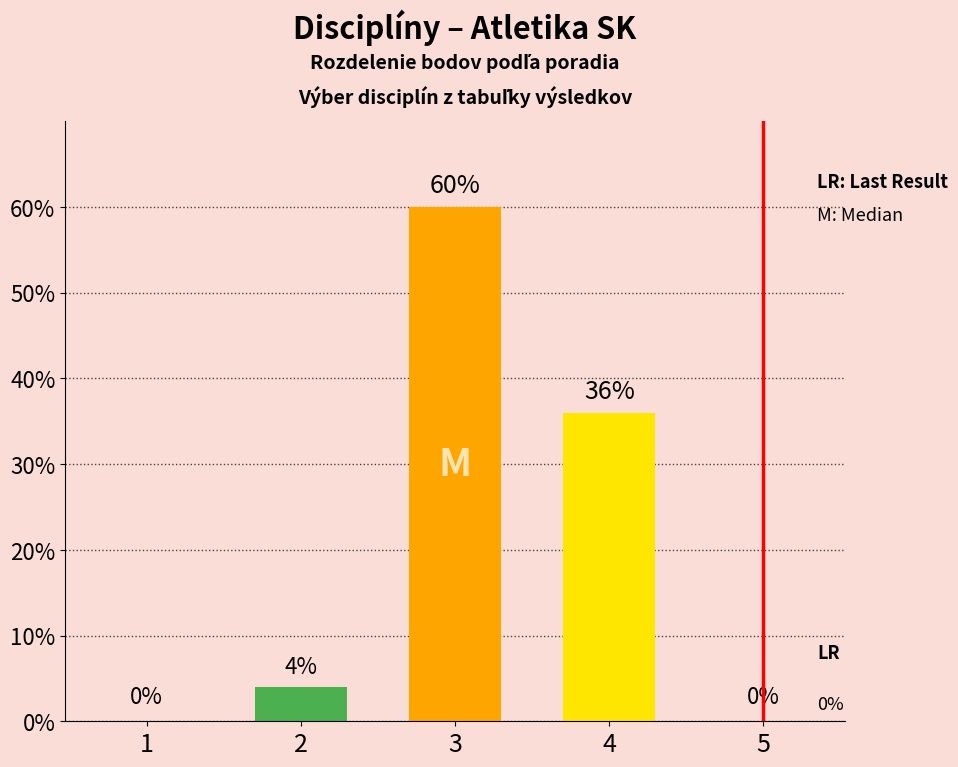

How many series are shown in this chart?

1